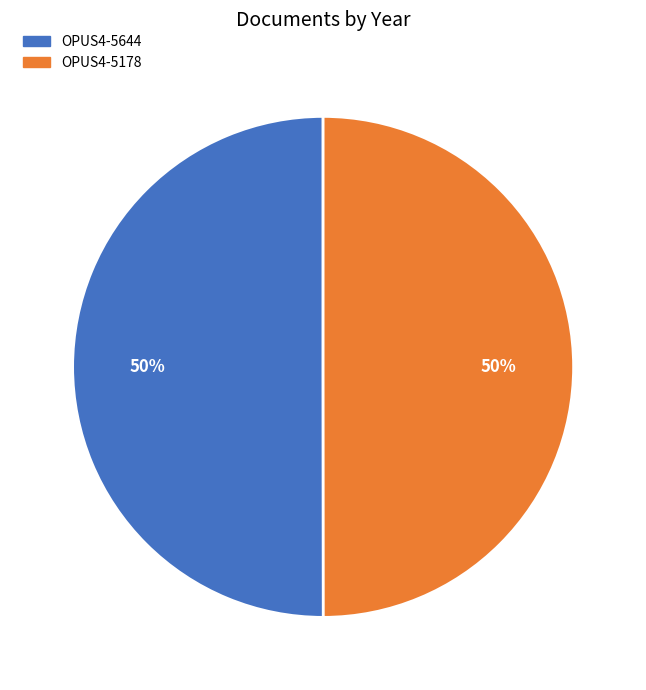

What is the ratio of the value at OPUS4-5178 to the value at OPUS4-5644?

1.0